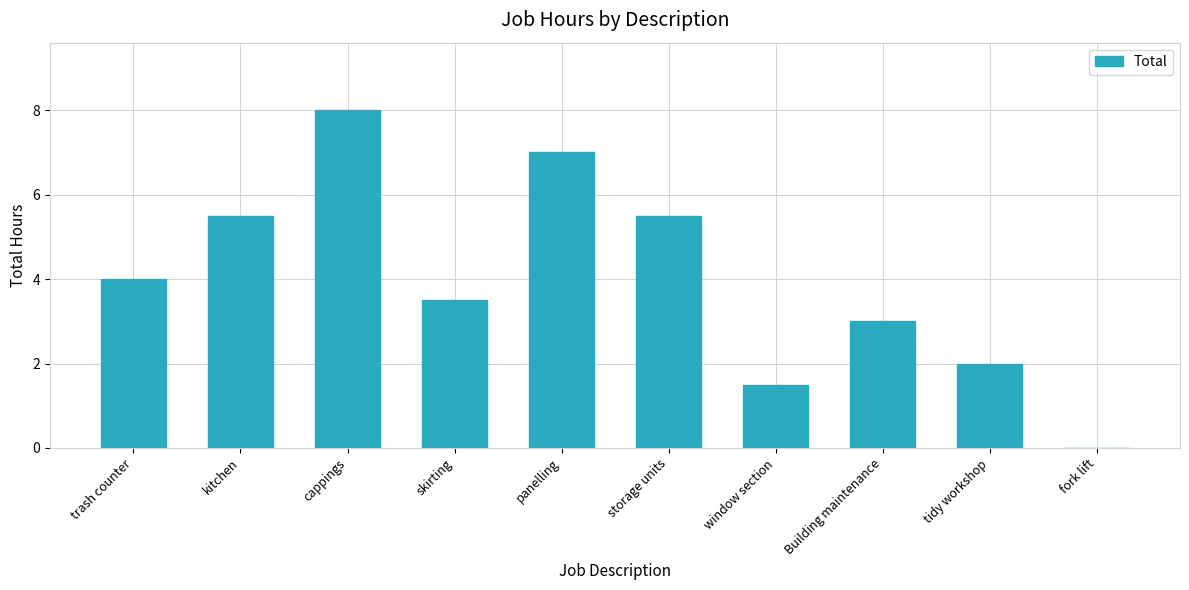

True or false: the data shows 7.0 at panelling.

True